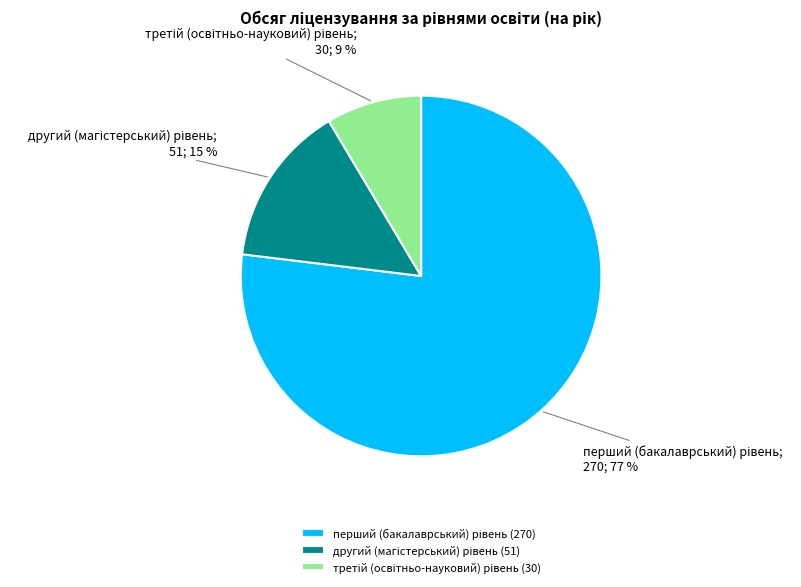

To the nearest percent, what is the average slice percentage?

33%